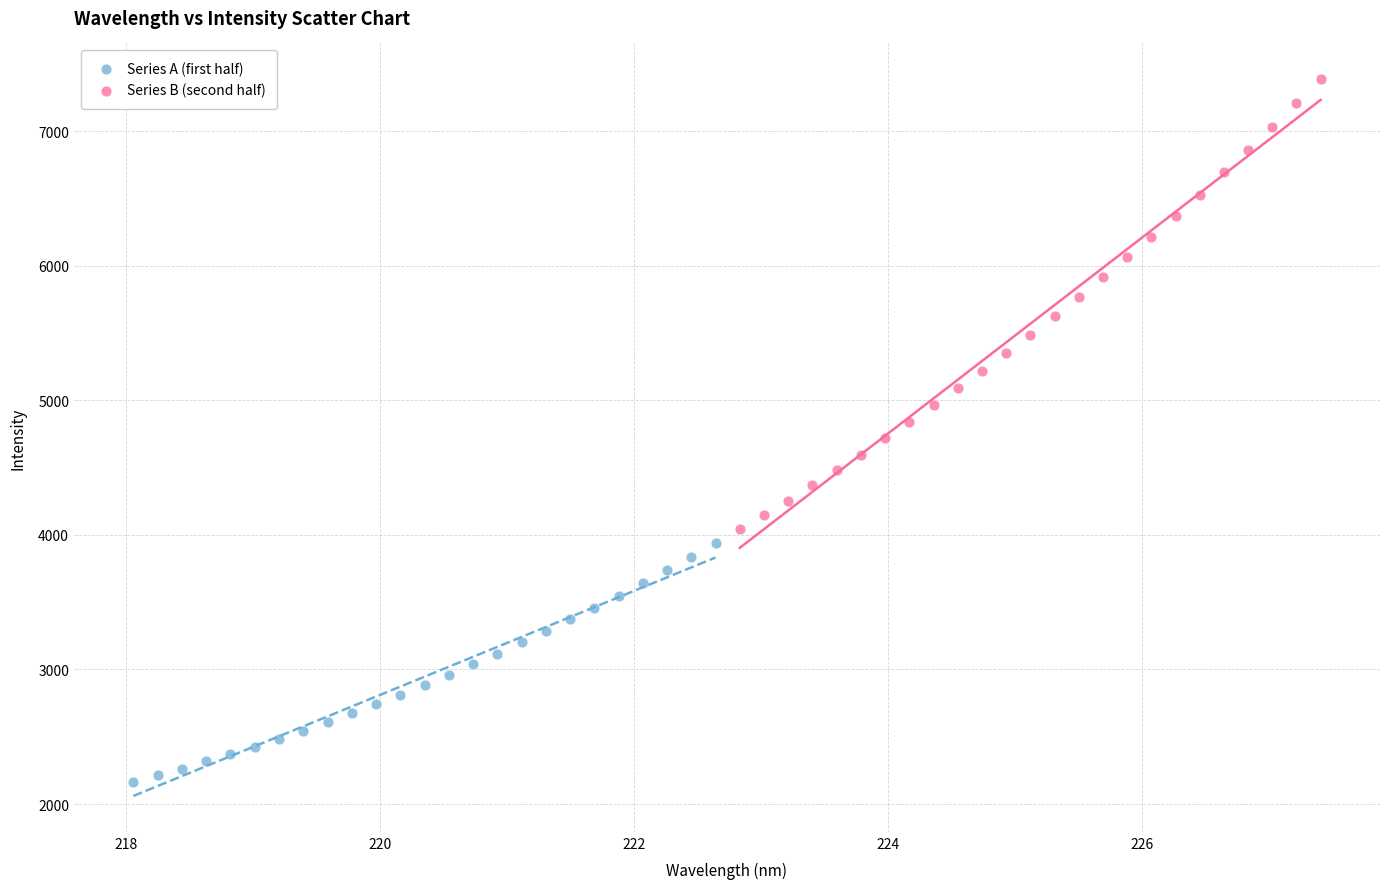

Which series contains the highest Y value?

Series B (second half)